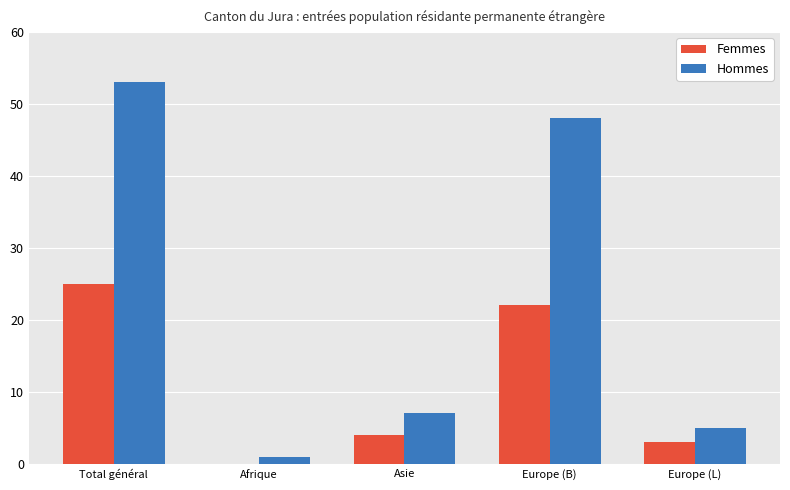

What is the maximum value shown in the chart?

53